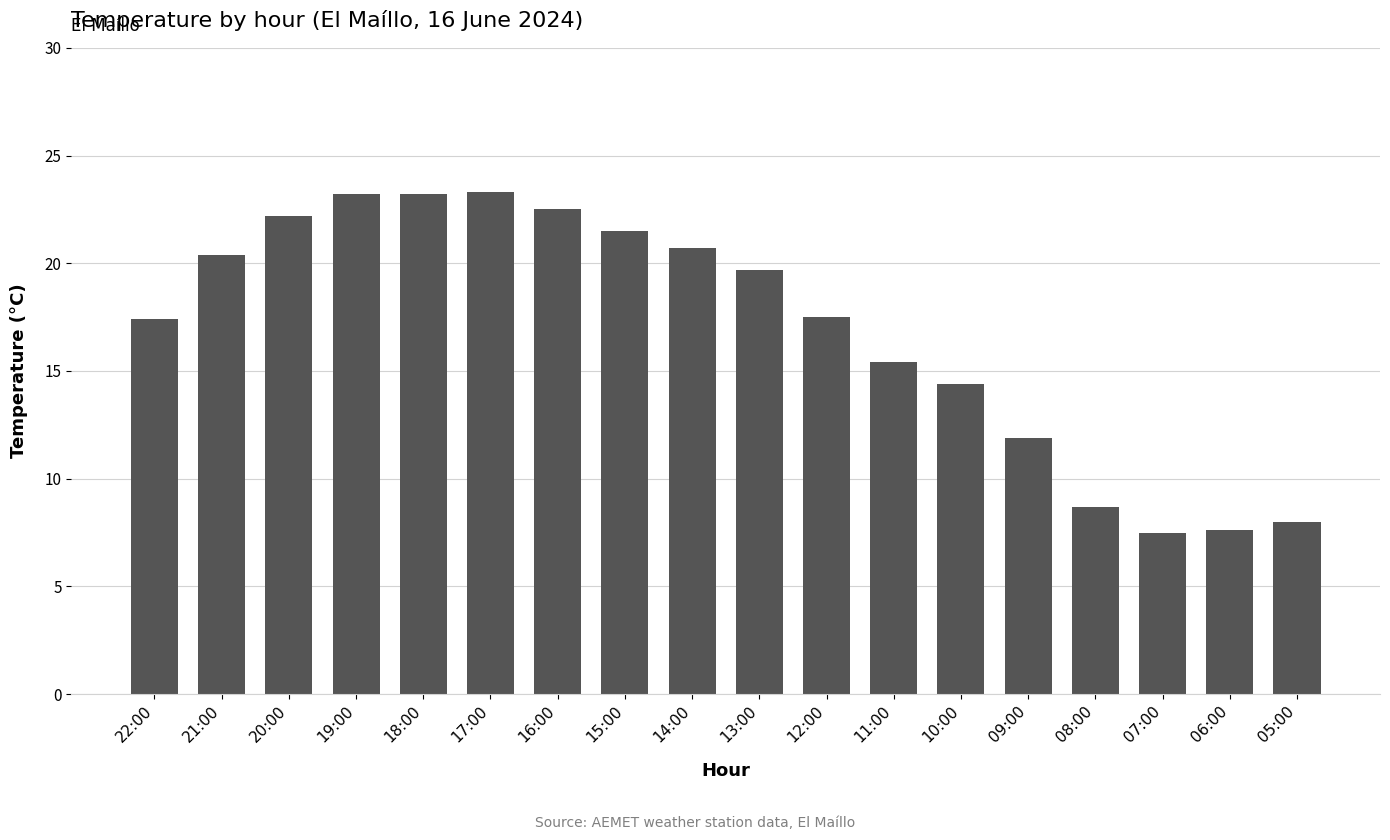

How many series are shown in this chart?

1